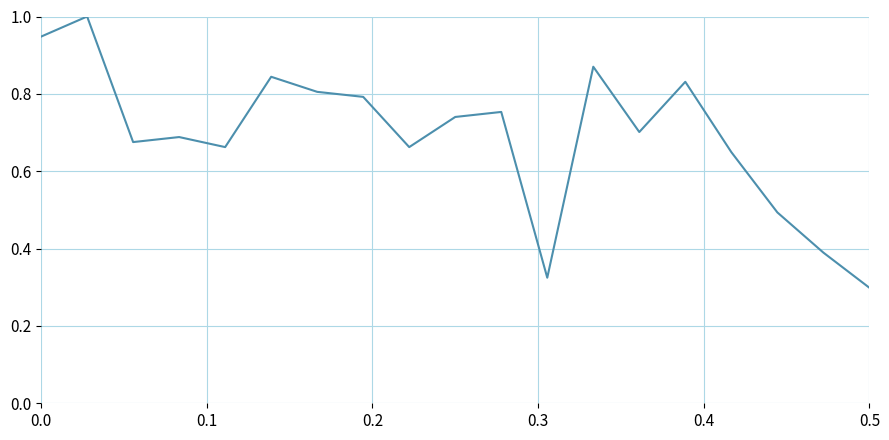

How many categories are shown in the chart?

19